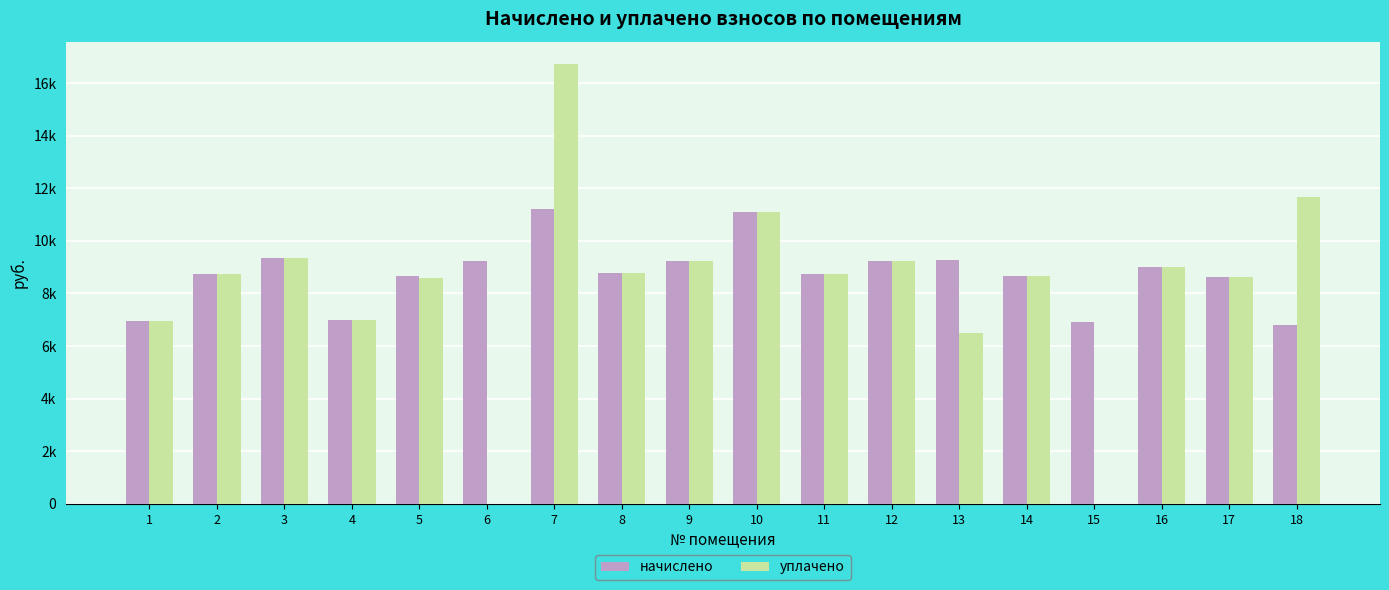

Which has a higher value, 1 or 6?

6